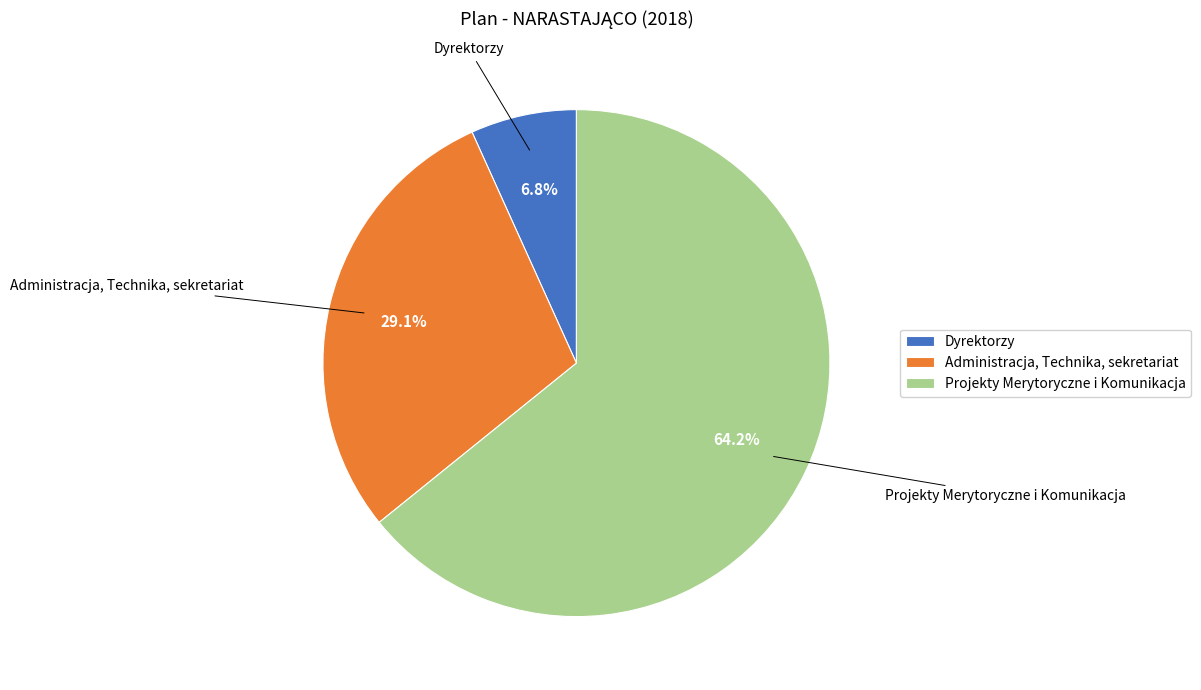

Count the number of slices in the pie.

3